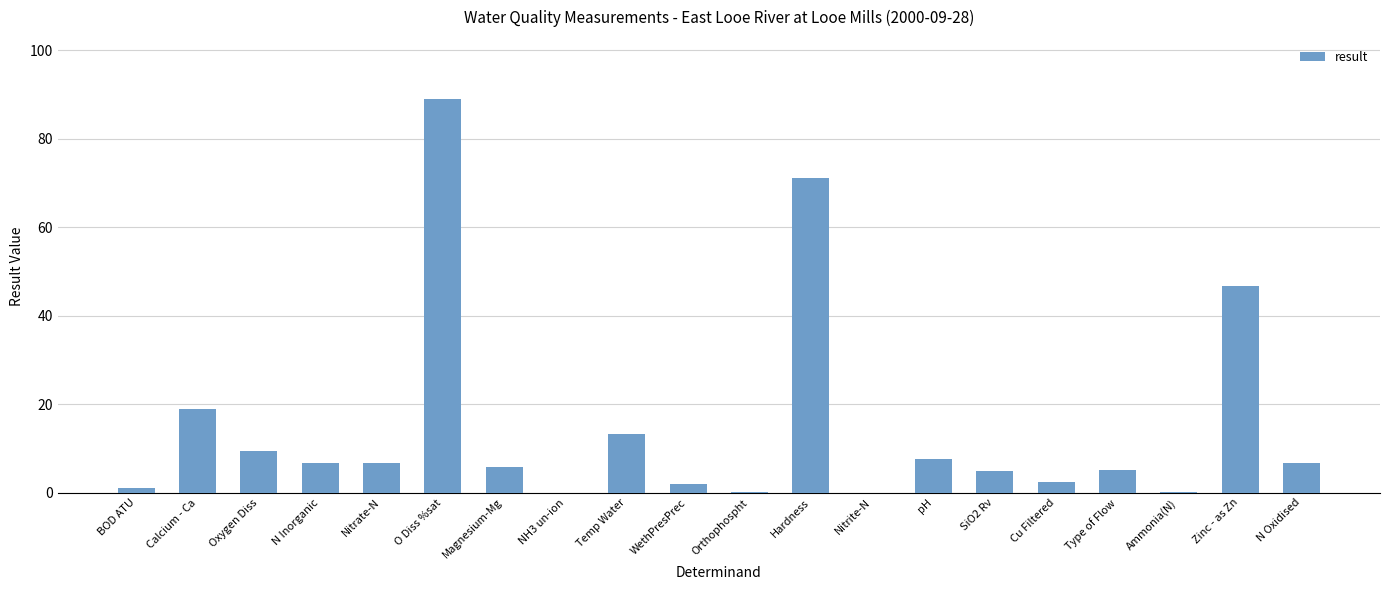

The value at Type of Flow is 5.0. True or false?

True